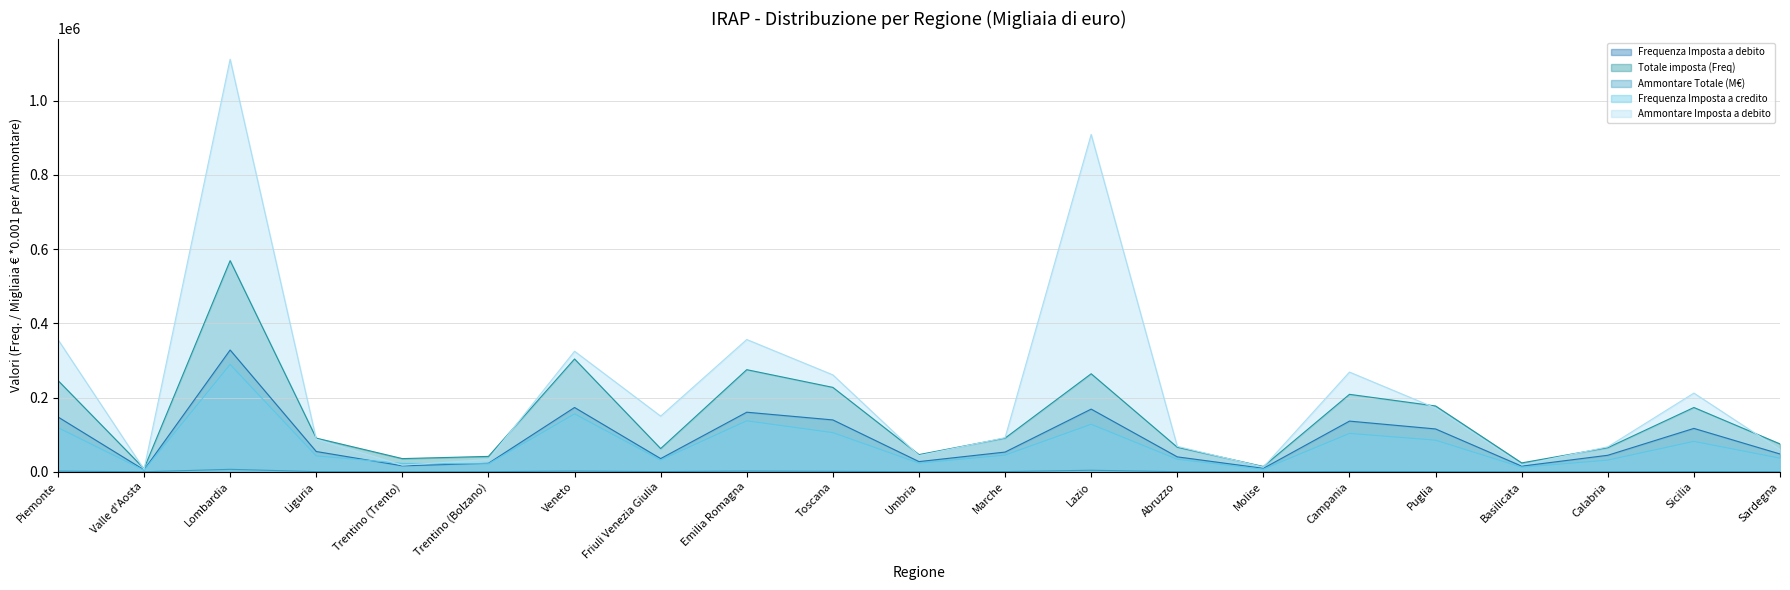

Reading left to right, what are all the values shown in this chart?

Frequenza Imposta a debito: 147844.0	5196.0	328210.0	54682.0	16043.0	22873.0	173281.0	35561.0	160530.0	139773.0	27486.0	53114.0	168896.0	40236.0	9265.0	136571.0	115444.0	15198.0	44523.0	116943.0	47986.0
Totale imposta (Freq): 246238.0	8668.0	569006.0	90750.0	35545.0	41479.0	303979.0	62544.0	275143.0	227442.0	46338.0	90720.0	264121.0	66202.0	14279.0	208697.0	177336.0	23972.0	64974.0	173259.0	75103.0
Ammontare Totale (M€): 1872.5	45.8	6665.1	453.2	165.8	244.4	1983.4	524.0	2015.9	1268.9	208.4	491.5	4124.8	294.2	36.2	845.0	552.9	67.9	175.0	591.1	218.9
Frequenza Imposta a credito: 118983.0	4207.0	289198.0	42812.0	22631.0	21589.0	156026.0	31683.0	137359.0	105466.0	23306.0	44934.0	127974.0	33657.0	6918.0	103418.0	85147.0	12190.0	31476.0	81910.0	36643.0
Ammontare Imposta a debito: 356545.0	6589.0	1111810.0	87852.0	17794.0	33132.0	324883.0	149974.0	356463.0	261168.0	43508.0	91884.0	909100.0	68541.0	12672.0	268674.0	171803.0	18480.0	67243.0	212085.0	59830.0